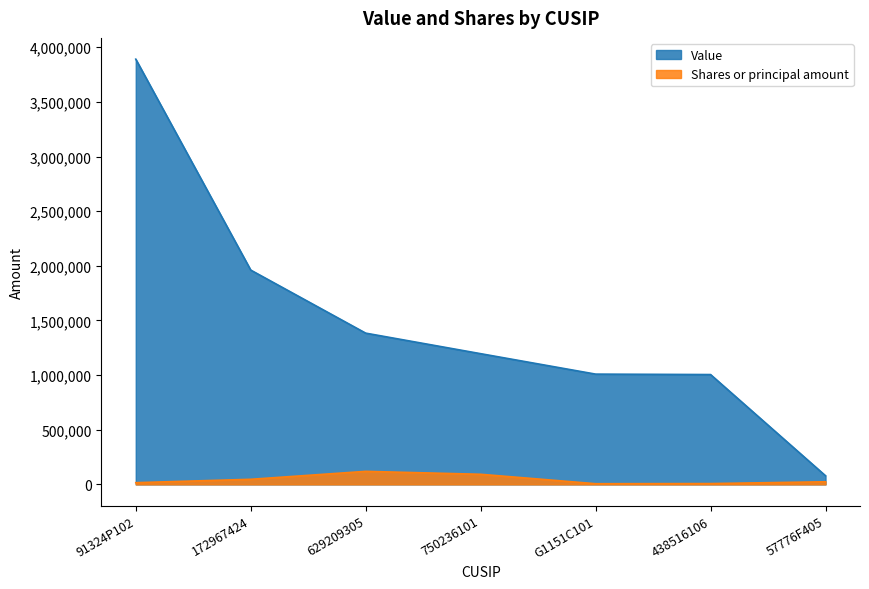

True or false: Value and Shares or principal amount intersect in this chart.

False